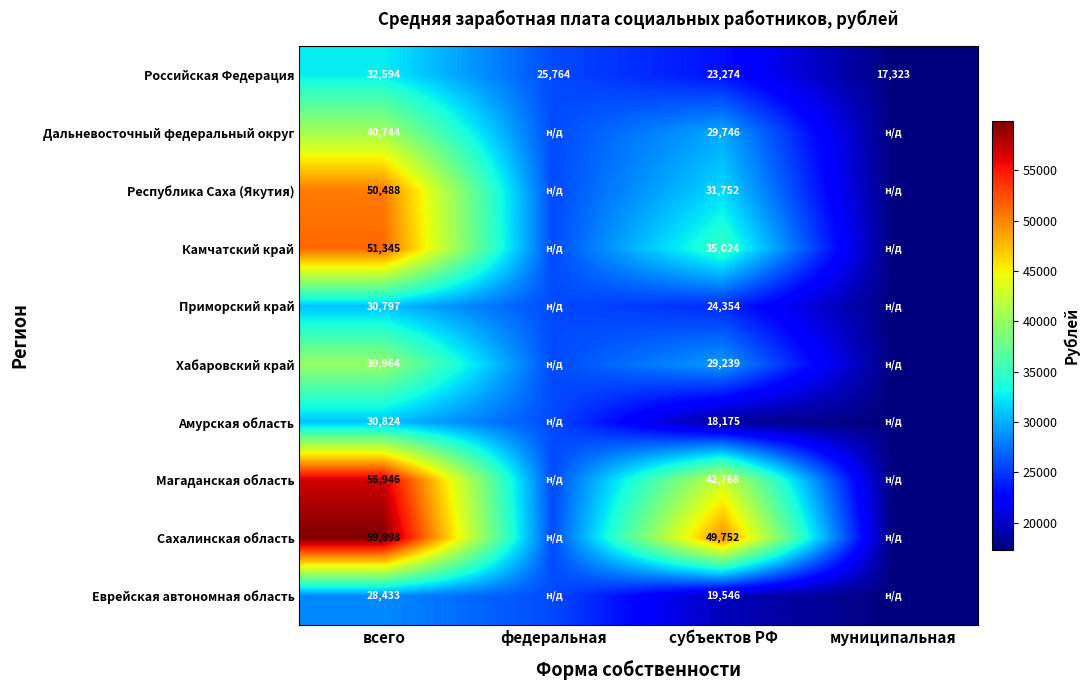

What is the maximum value for Российская Федерация?

32594.0